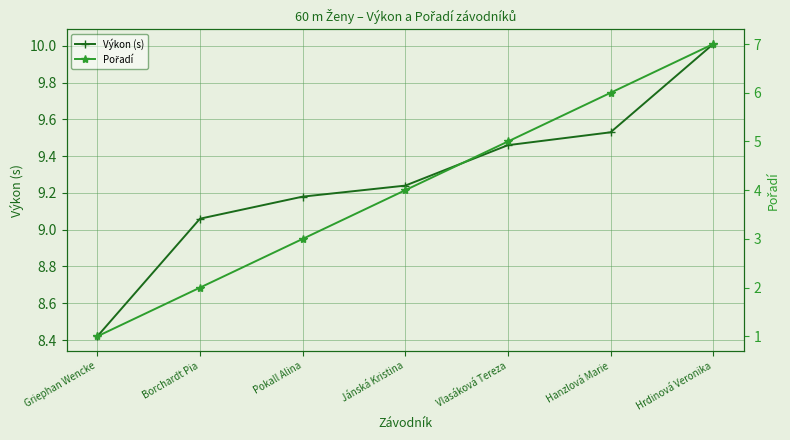

What are all the series names shown in the legend?

Výkon (s), Pořadí